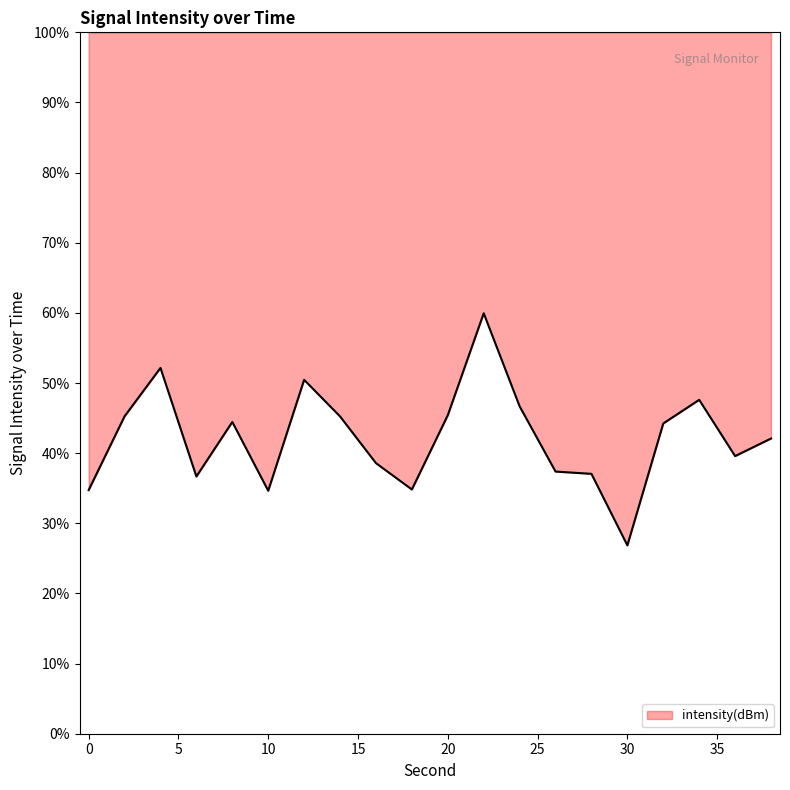

What is the average value?

42.2